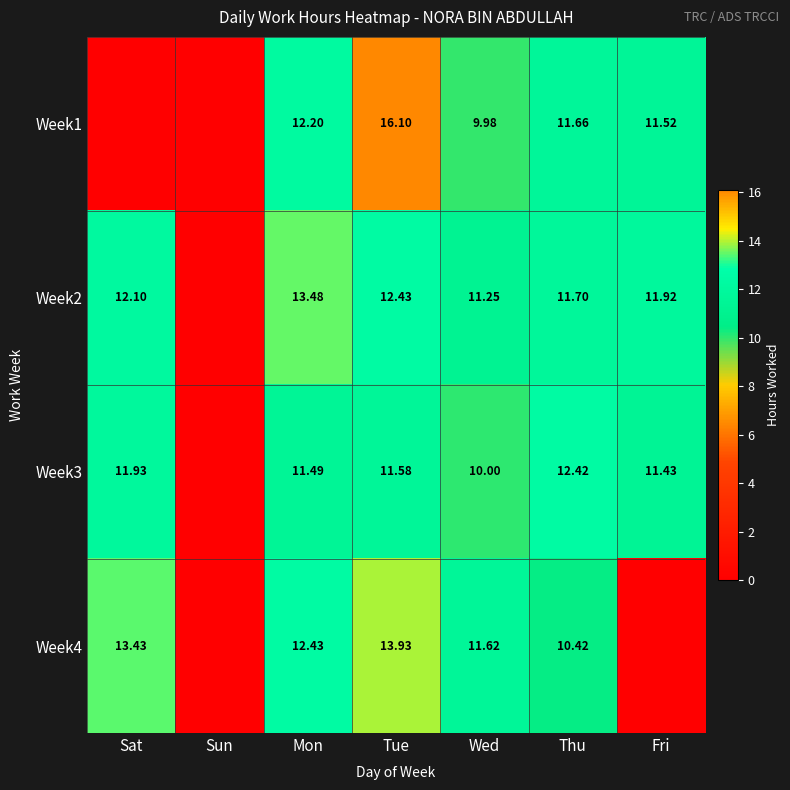

At which category is the sum across all series the highest?

Tue